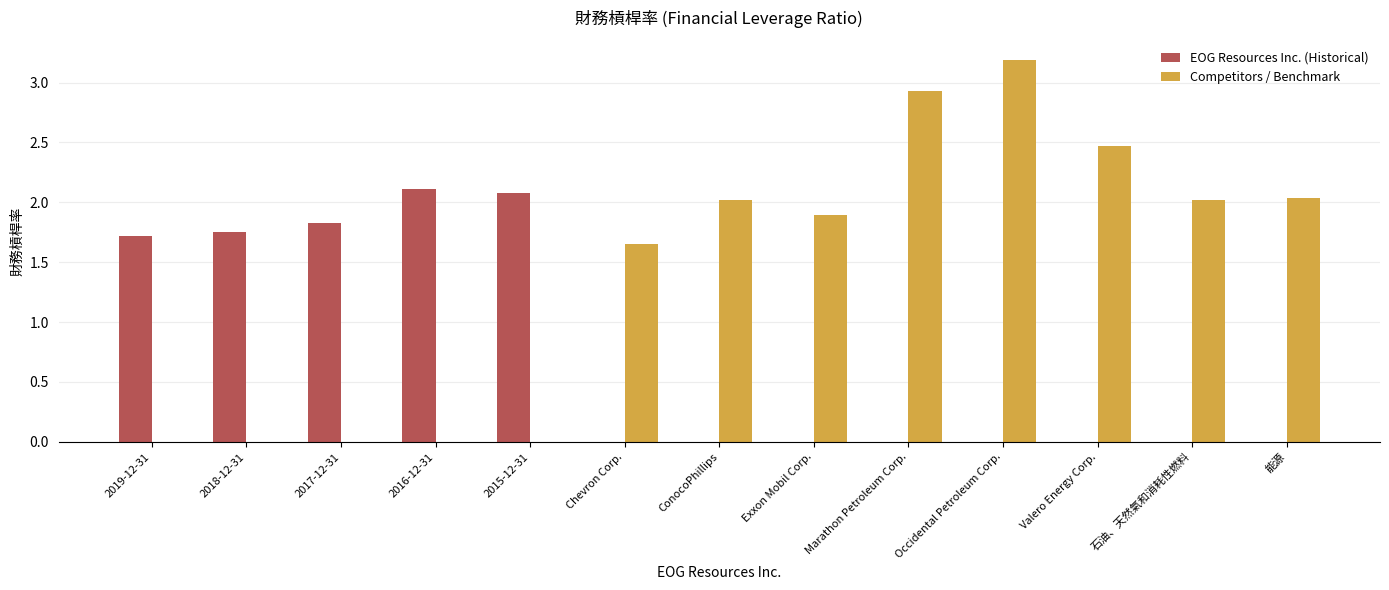

What is the greatest value displayed?

3.2